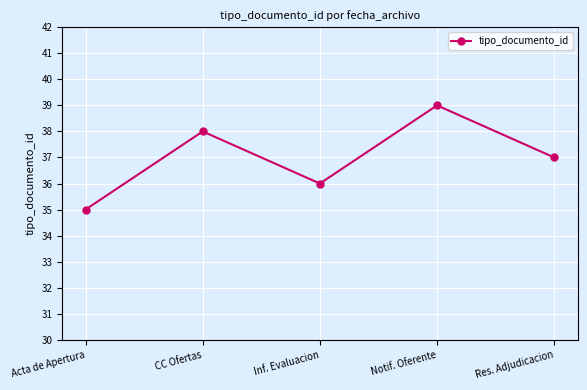

Is it true that the value at Inf. Evaluacion is 36?

True